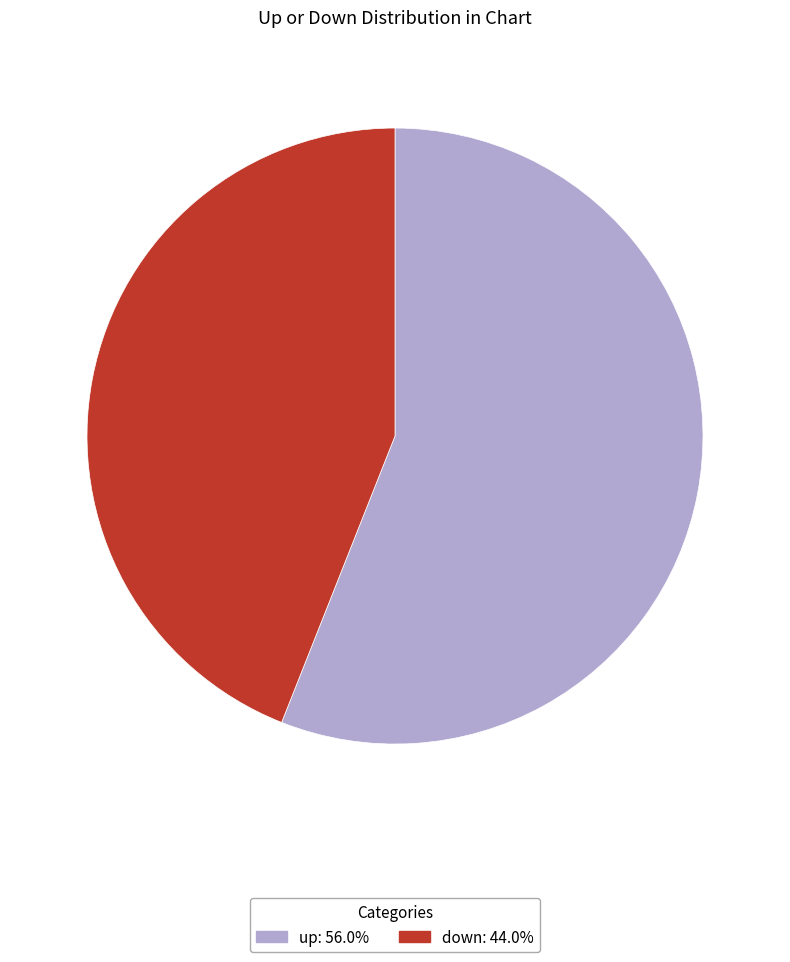

Combined, do down and up account for over 50%?

Yes